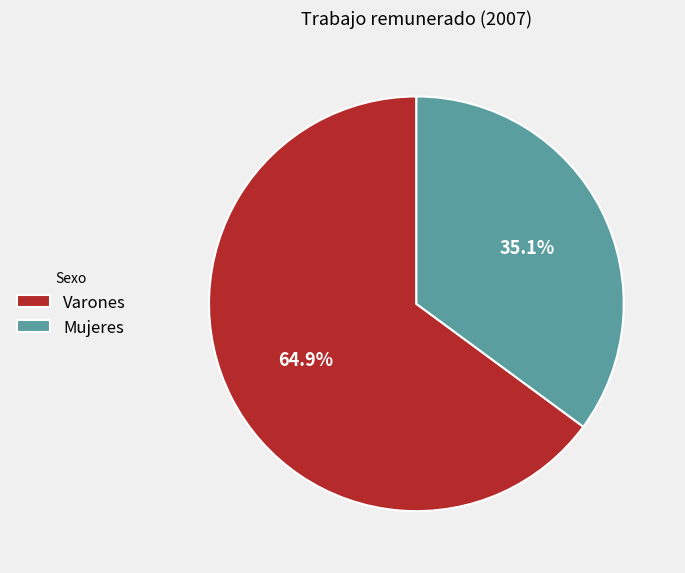

Which category accounts for the majority?

Varones